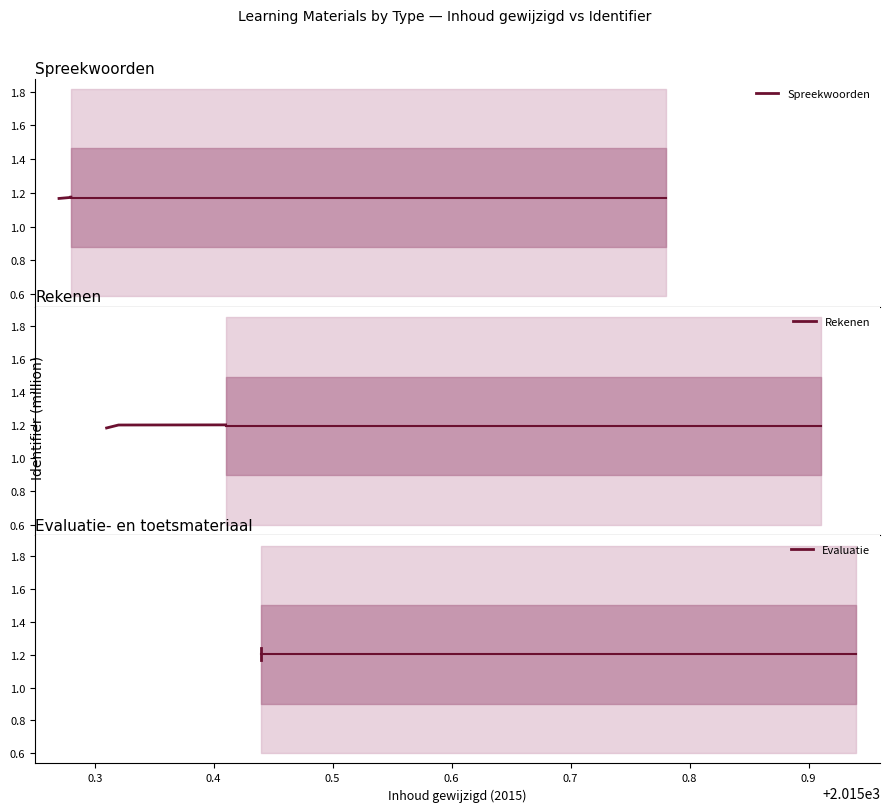

What is the sum of all Spreekwoorden values?

3.5